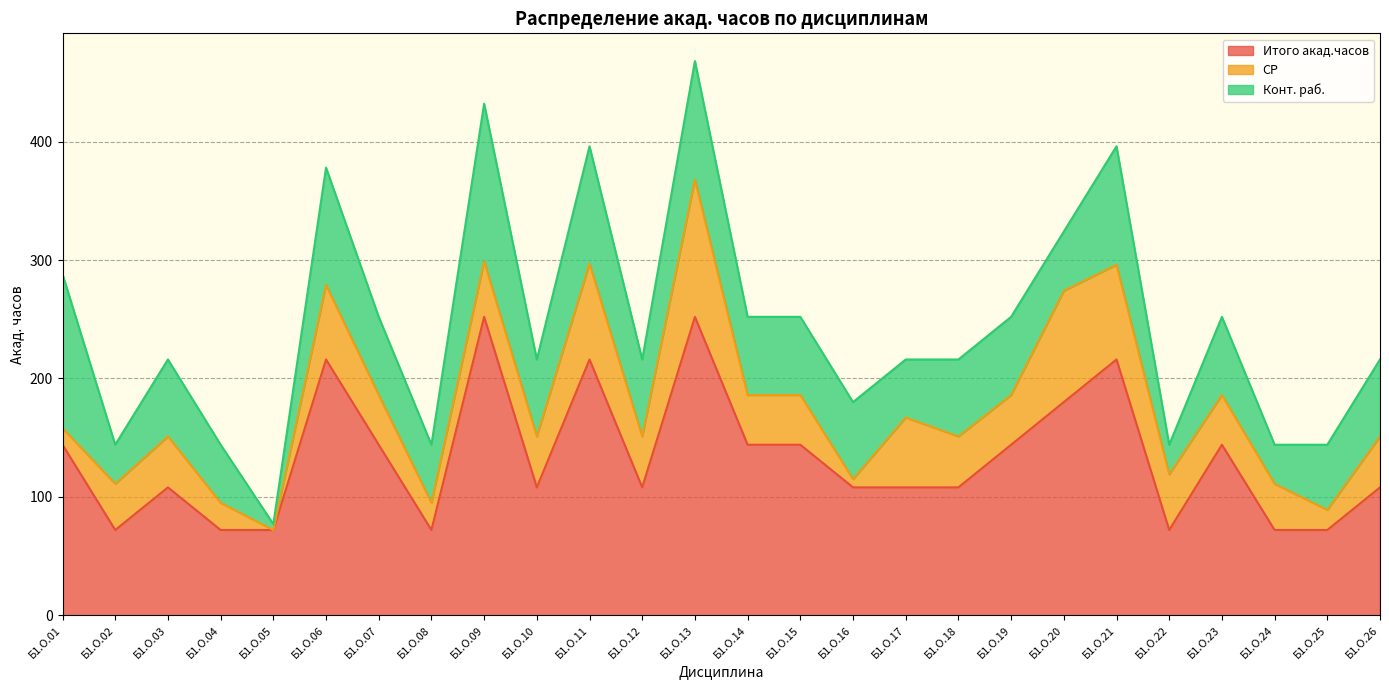

List the series in order of their peak value, highest first.

Итого акад.часов, Конт. раб., СР